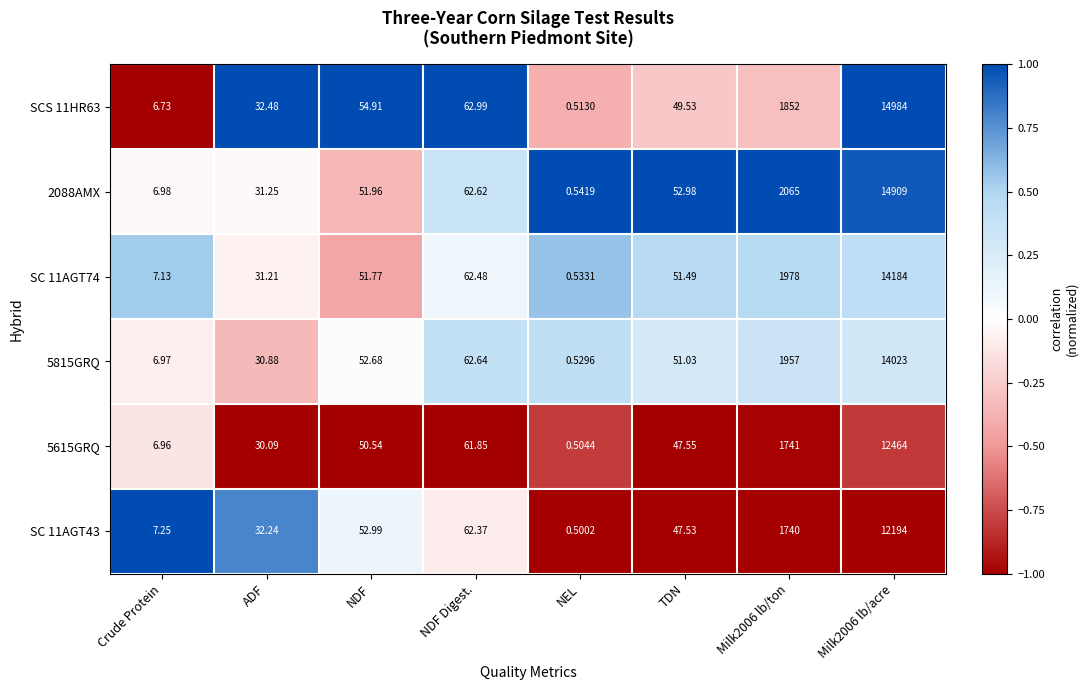

How many data points does each series have?

8